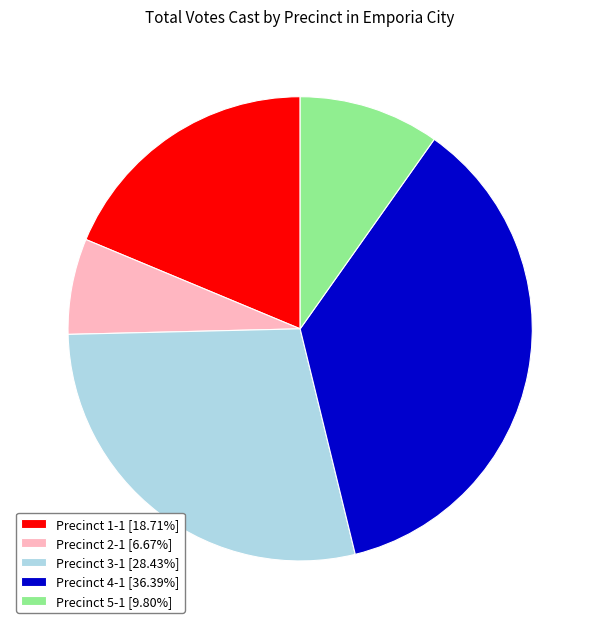

True or false: Precinct 2-1 accounts for 7% of the total.

True